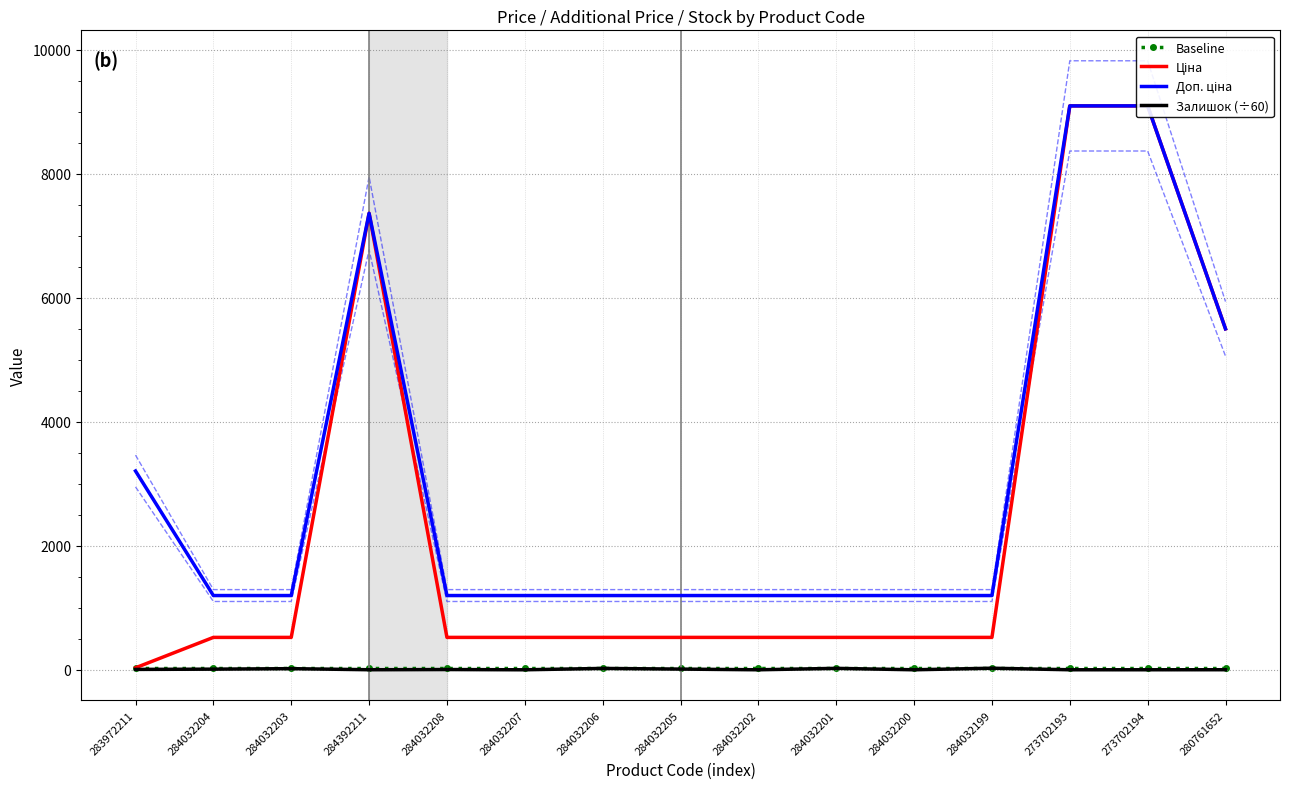

What are all the series names shown in the legend?

Baseline, Ціна, Доп. ціна, Залишок (÷60)